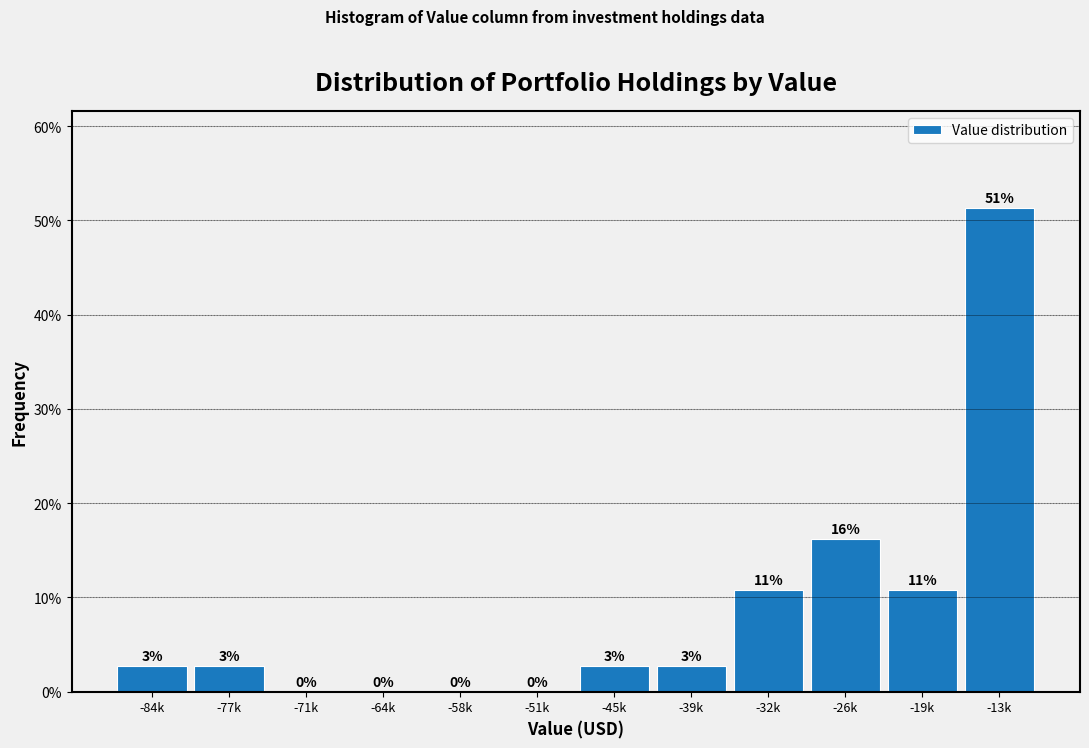

Are the bars horizontal?

No